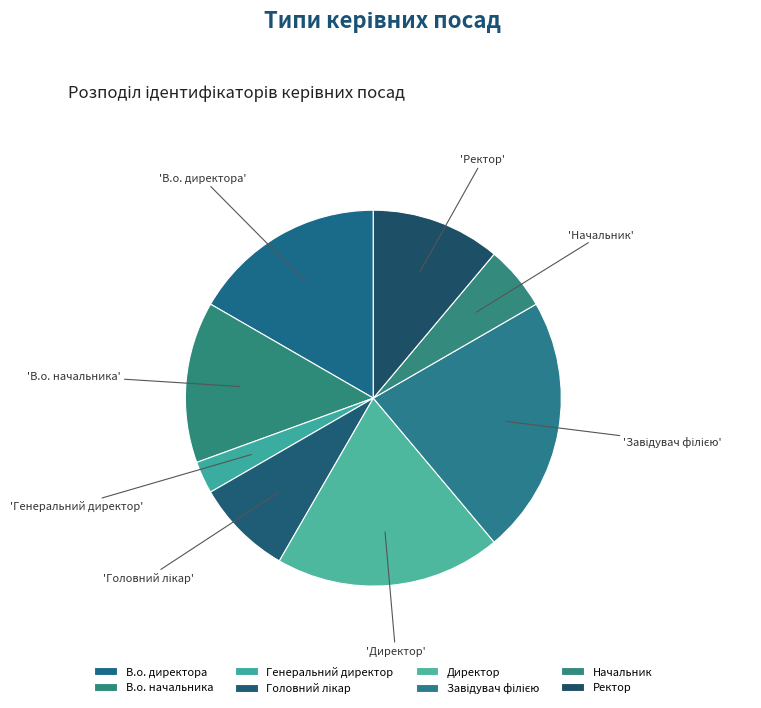

To the nearest percent, what is the average slice percentage?

12%